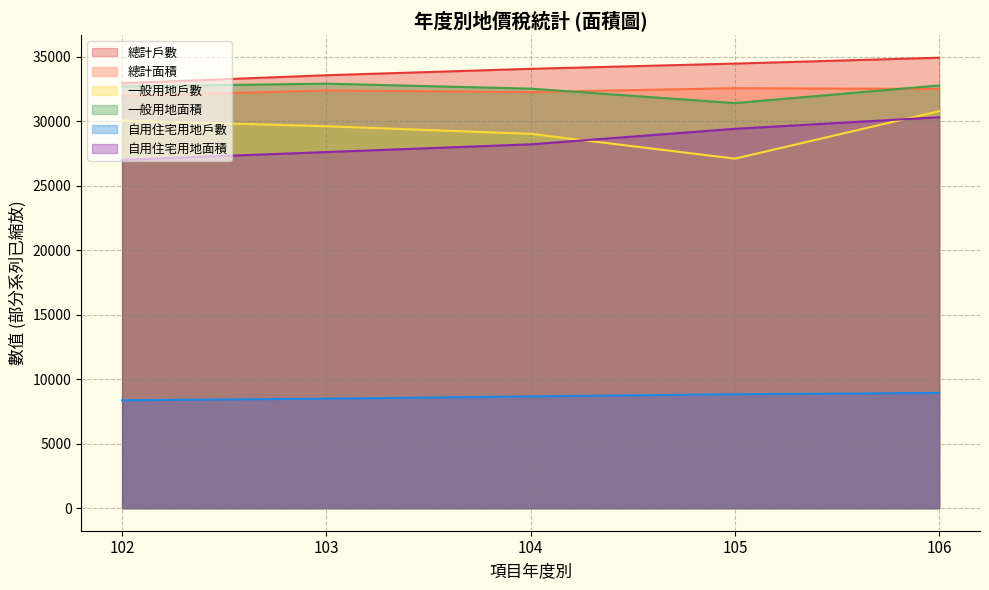

How many lines are shown in the chart?

6